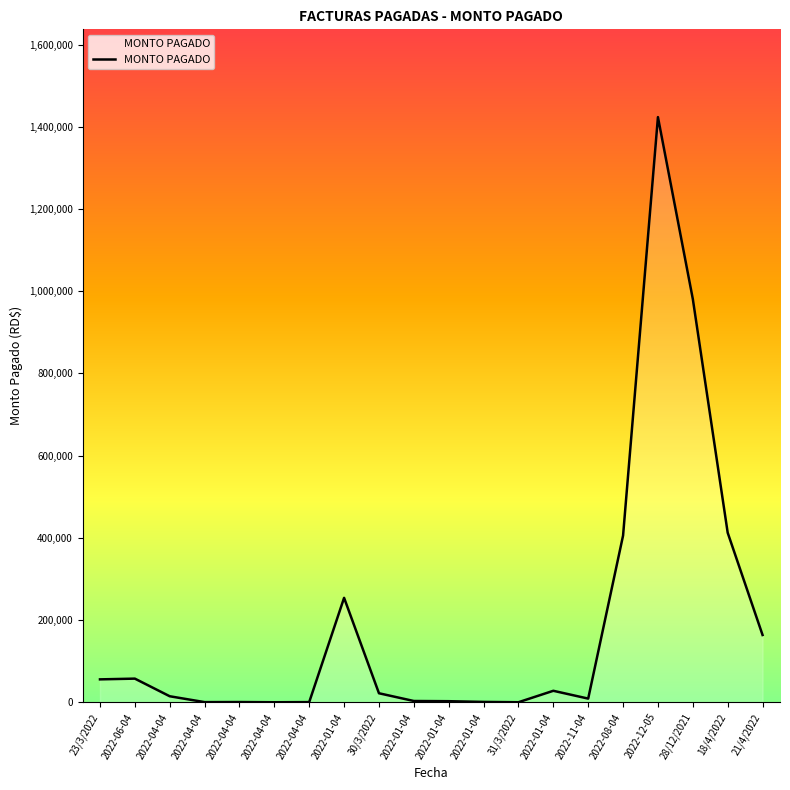

Does the chart have visible grid lines?

No